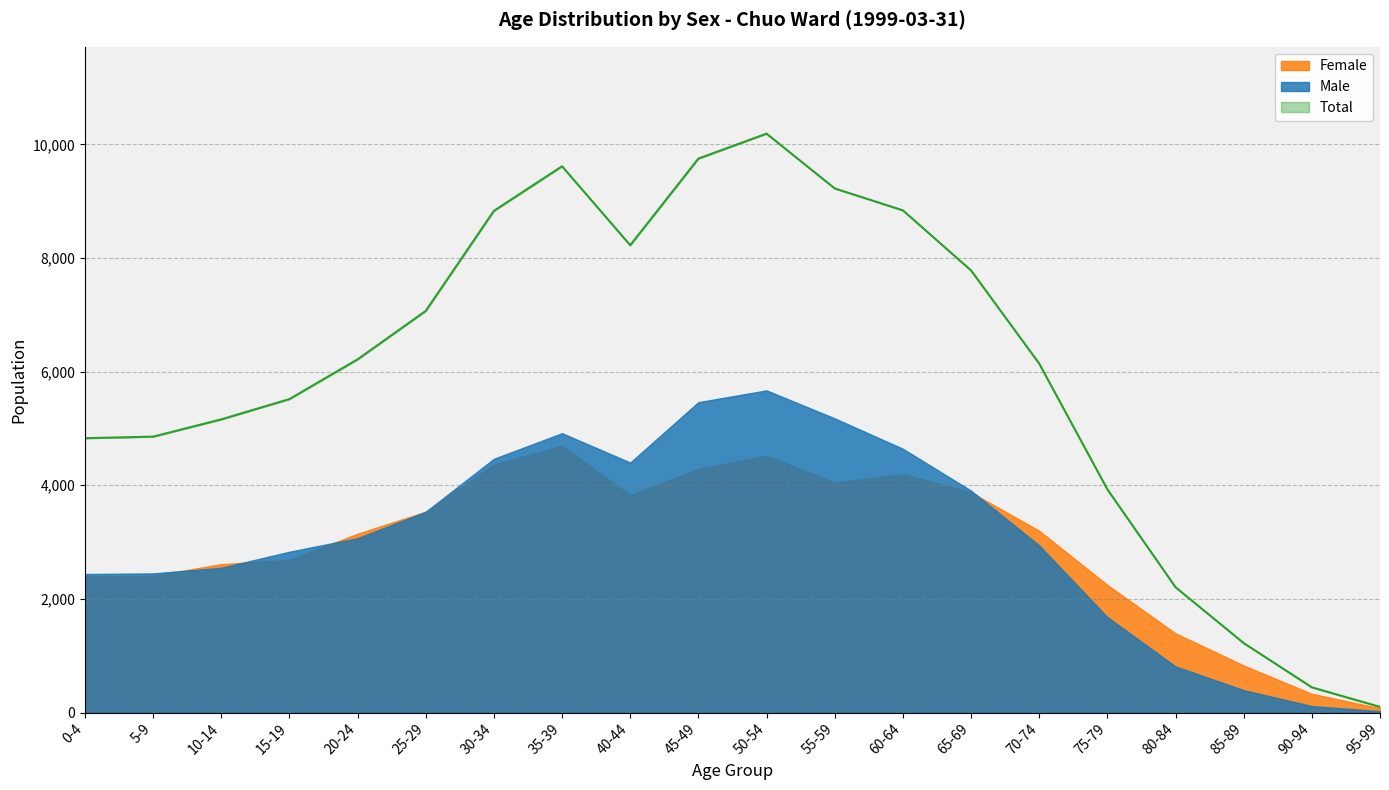

True or false: Total and Male cross at least once.

False